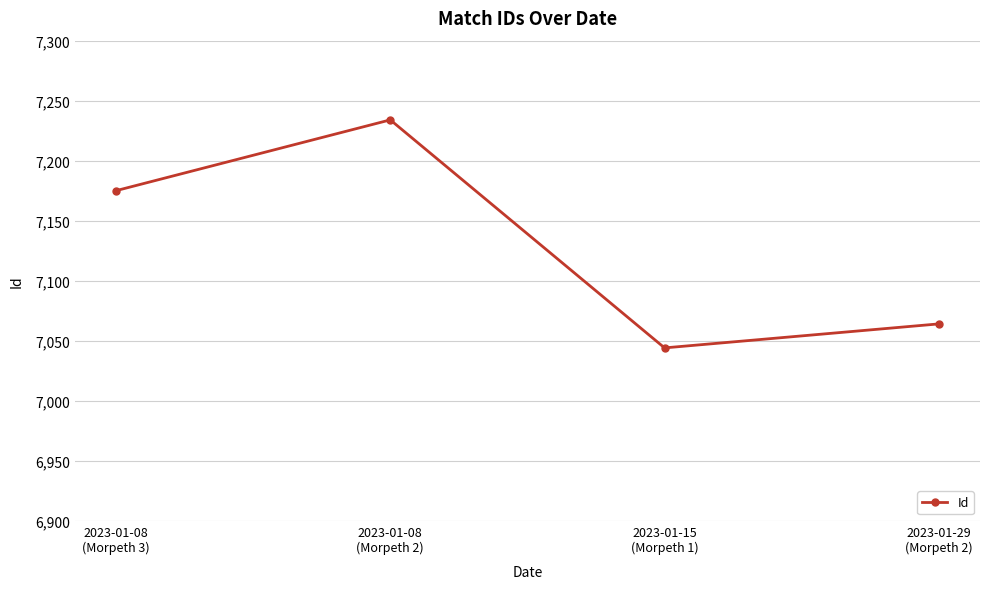

Which category has the lowest value across all series?

2023-01-15
(Morpeth 1)